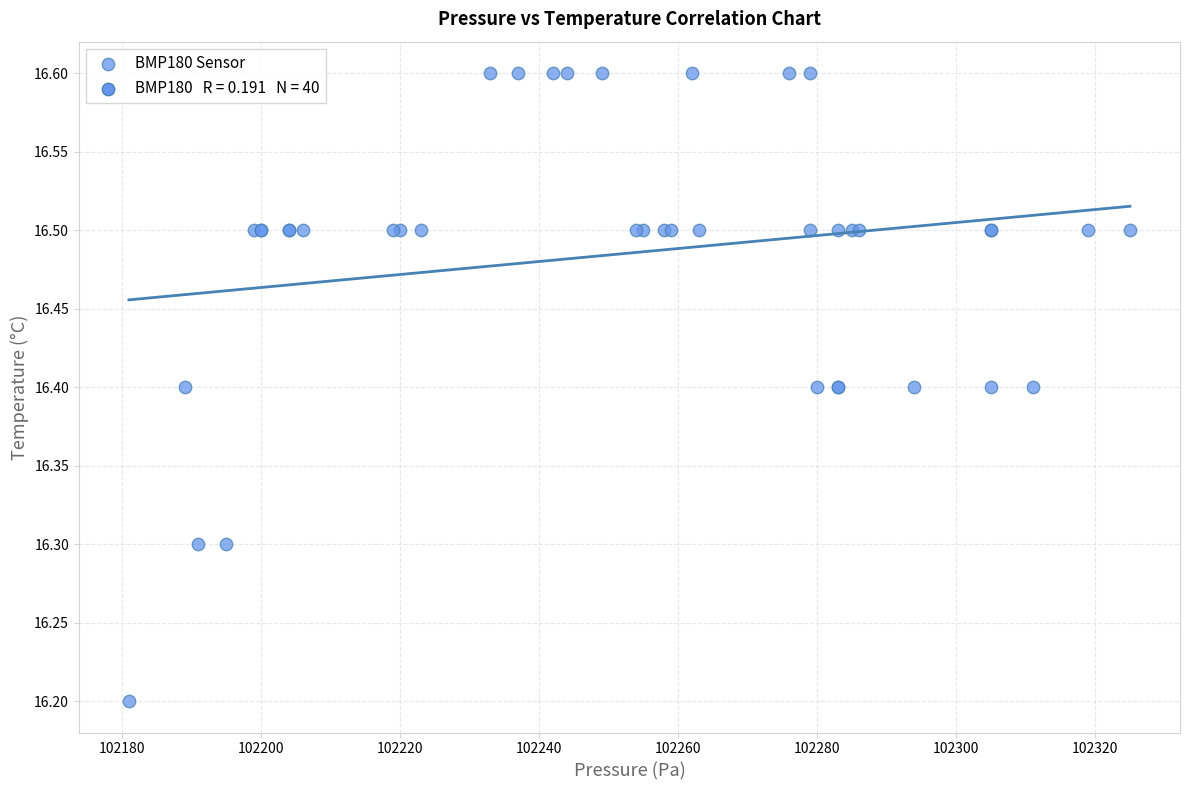

What Y value in the scatter plot is closest to 16?

16.2